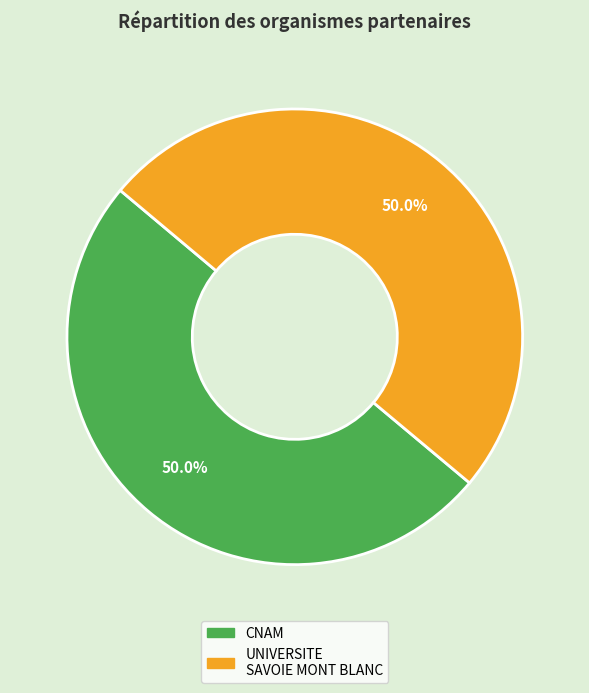

Which category has the biggest portion of the pie?

CONSERVATOIRE NATIONAL DES ARTS ET METIERS